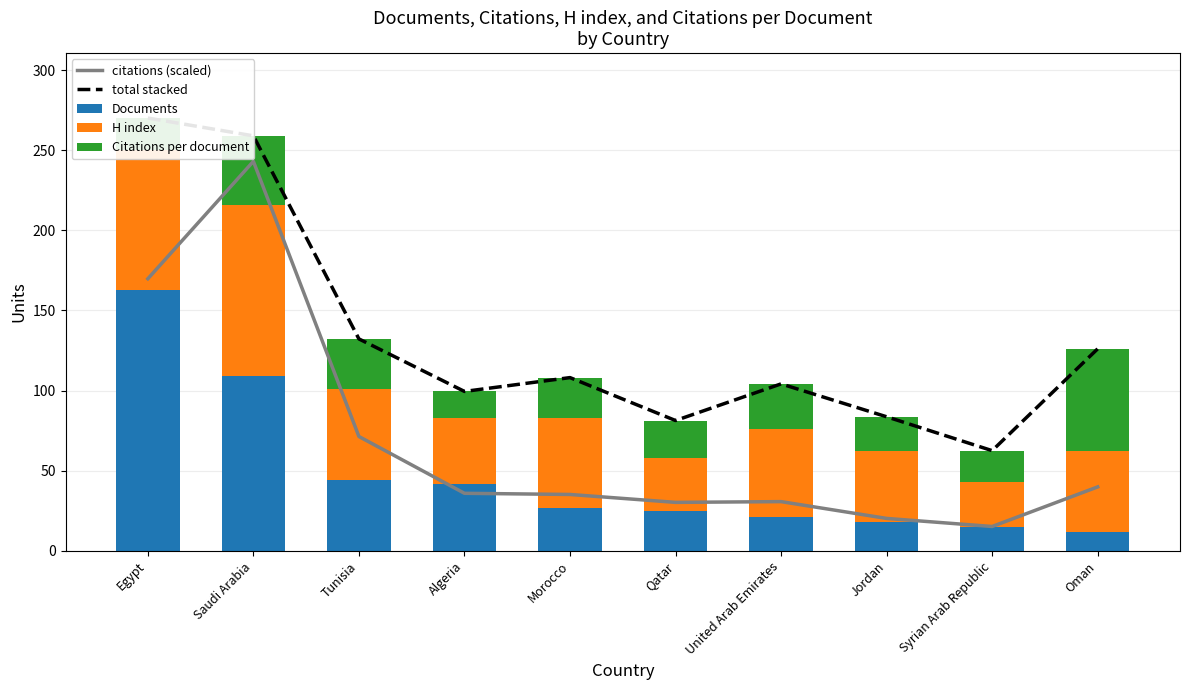

Count the number of data series in this chart.

5